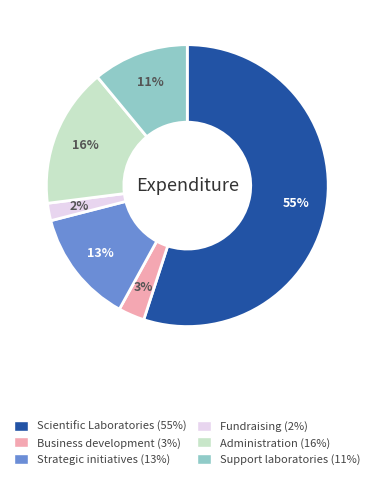

To the nearest percent, what is the difference between the largest and smallest slice percentages?

53%